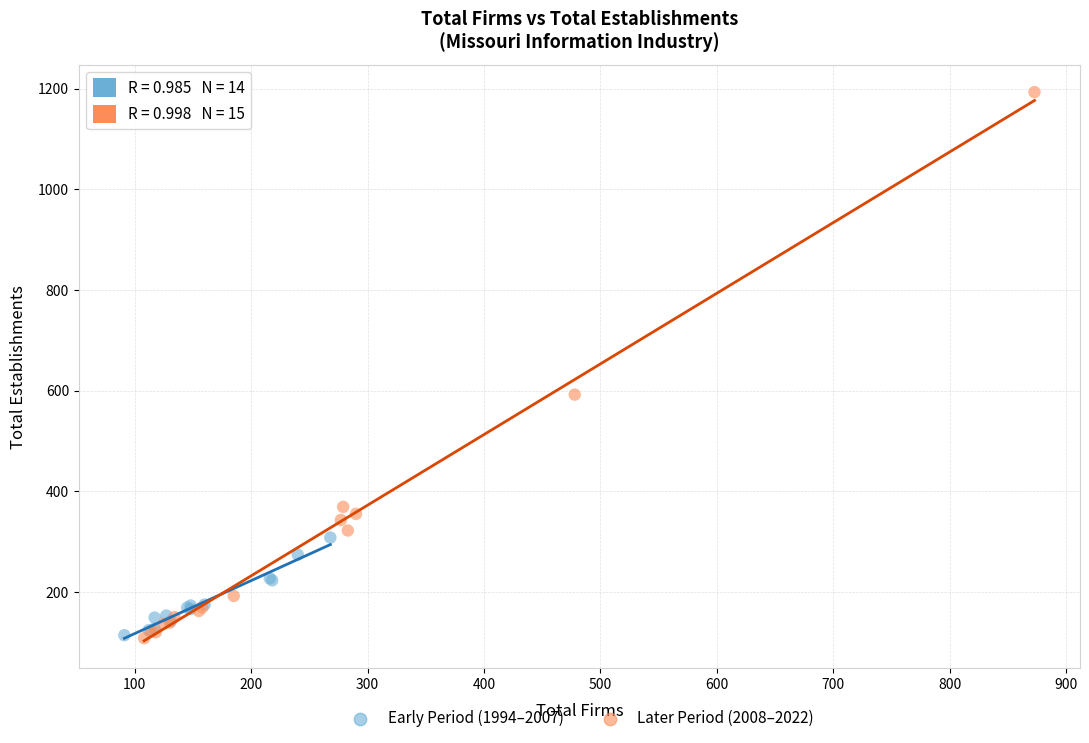

Which series reaches the maximum Y coordinate?

Later Period (2008–2022)